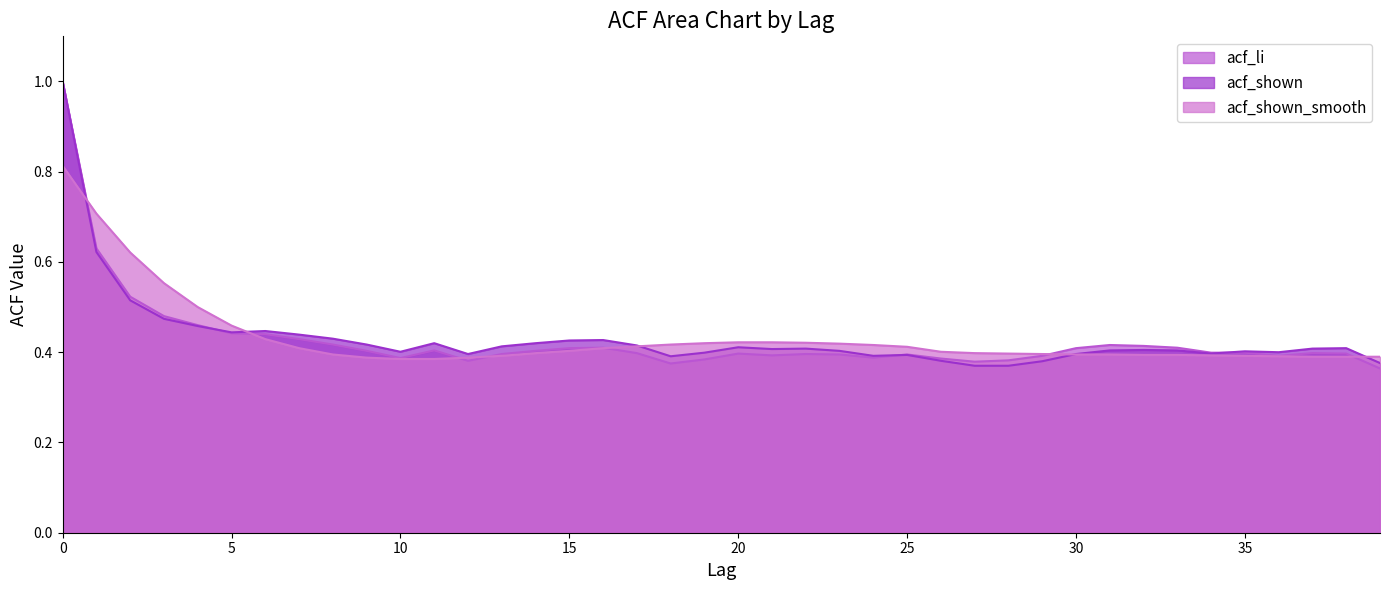

Which series has the largest total across all categories?

acf_shown_smooth